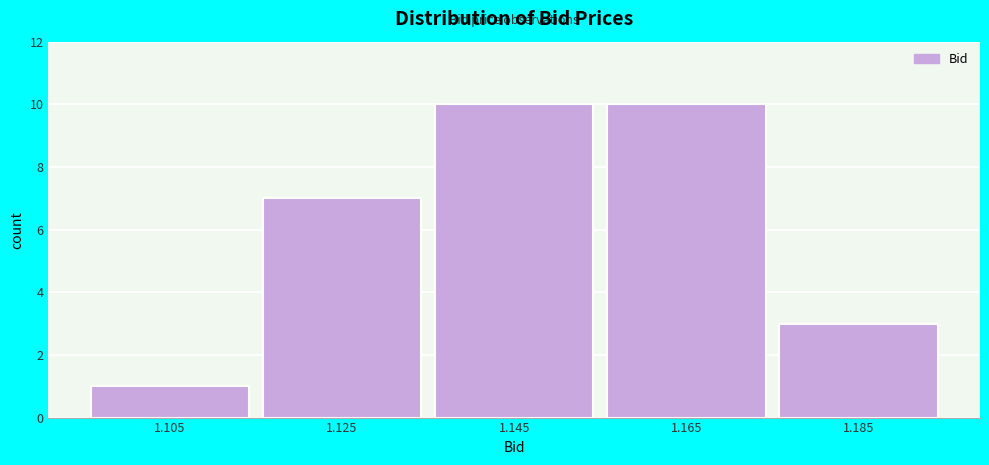

What is the height of the bar covering 1.115 to 1.135 on the x-axis? The values are not printed on the chart, so give them approximately, as read against the axis.

7